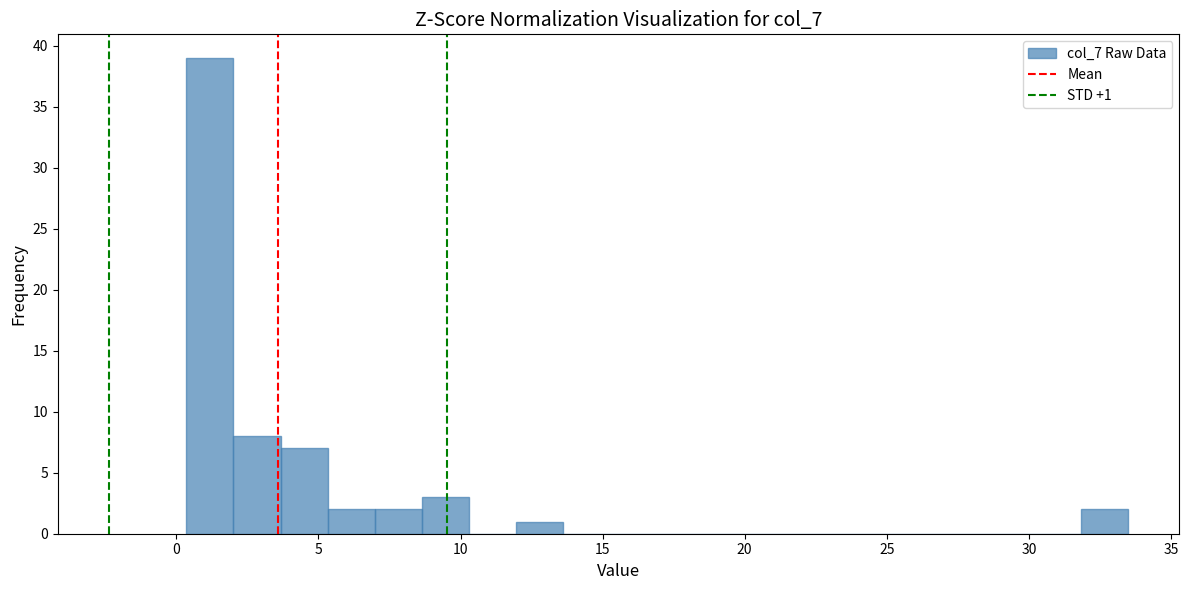

Read against the x-axis, roughly where is the centre of the tallest bar?

1.0